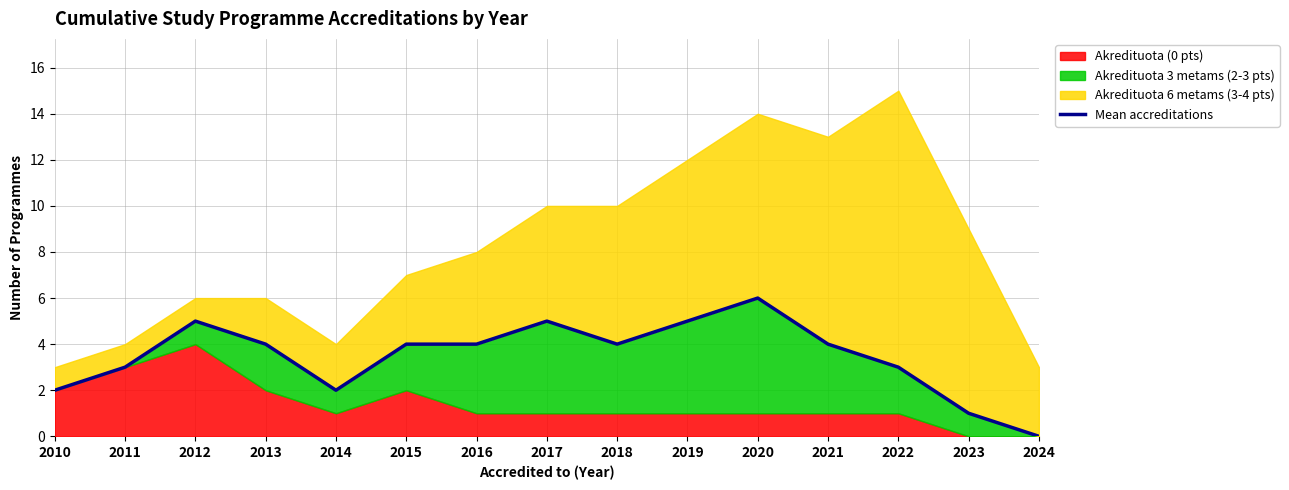

At which label does the data first exceed 4?

2012